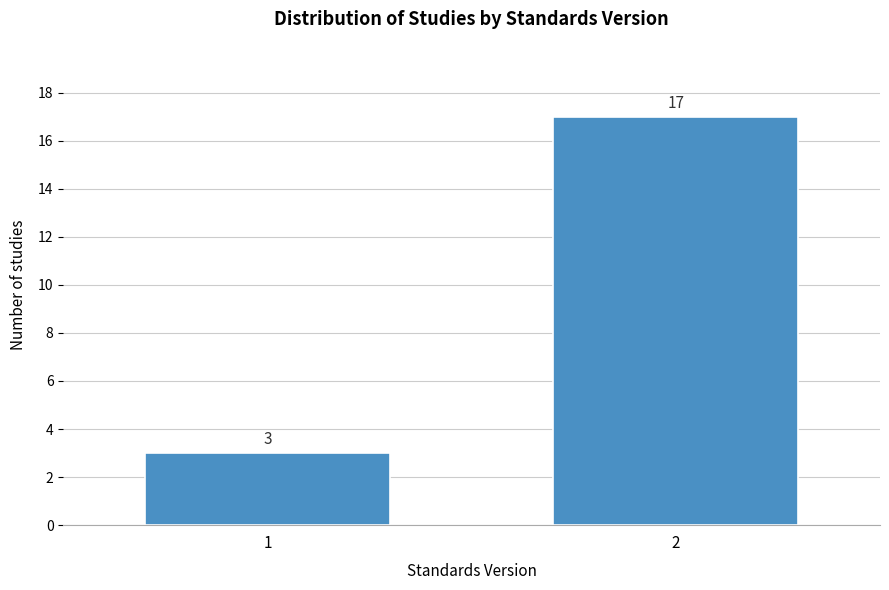

Reading left to right, transcribe all the data shown in this chart.

1=3	2=17